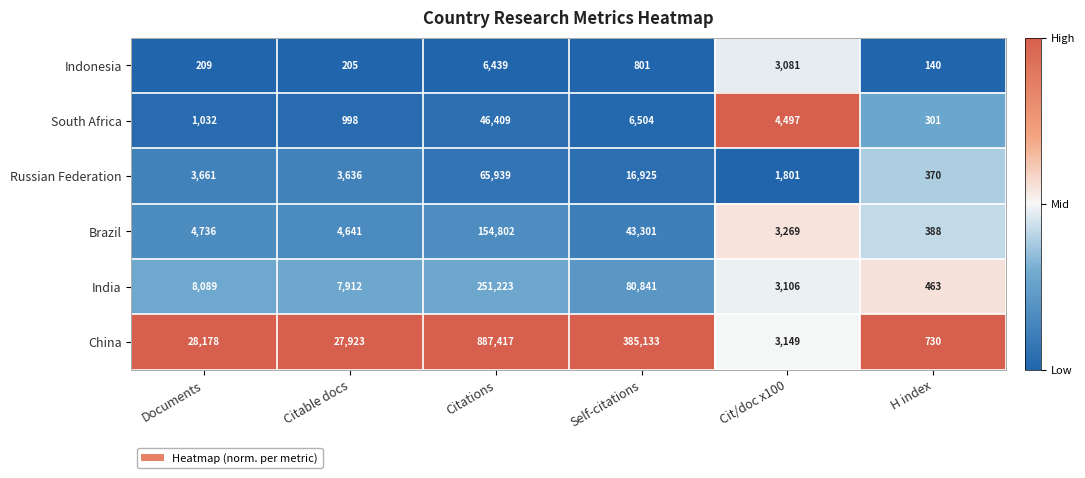

What is the maximum value for India?

251223